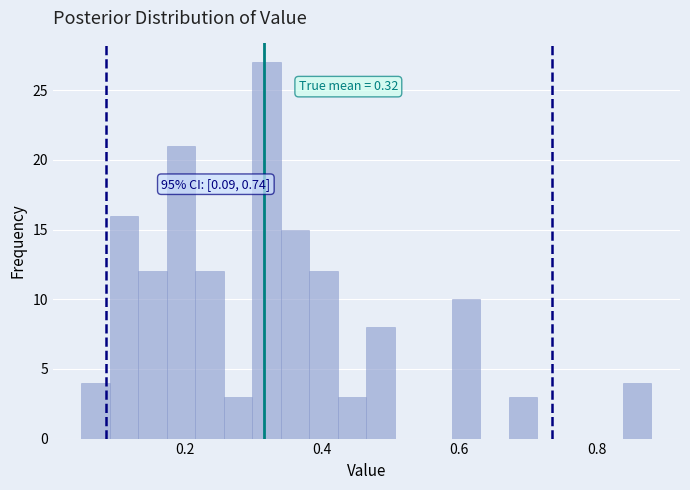

Around what value on the x-axis is the tallest bar? Give the approximate position of its centre, as read against the axis.

0.32